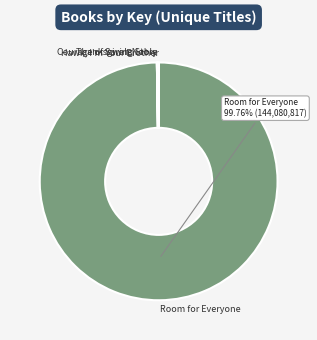

To the nearest percent, what percentage of the pie is Room for Everyone?

100%